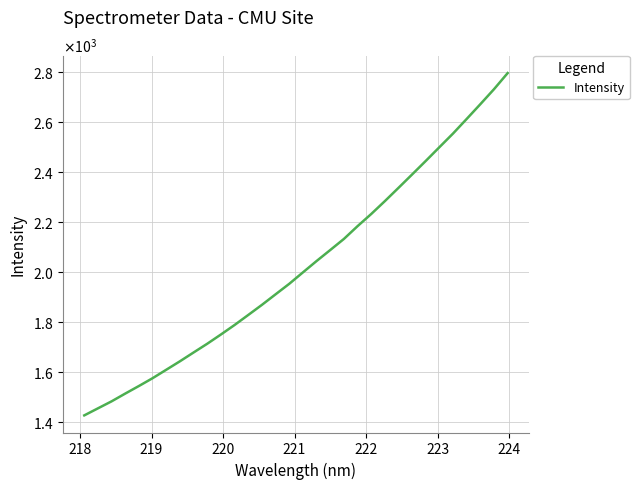

Does the chart display data point markers on the line(s)?

No